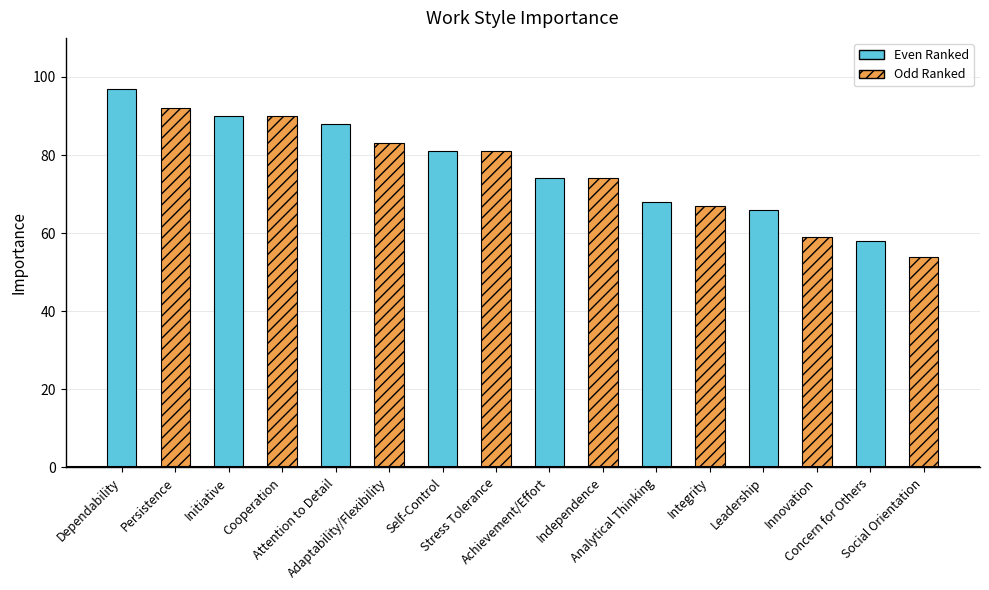

What is the label of the 14th bar from the right?

Initiative